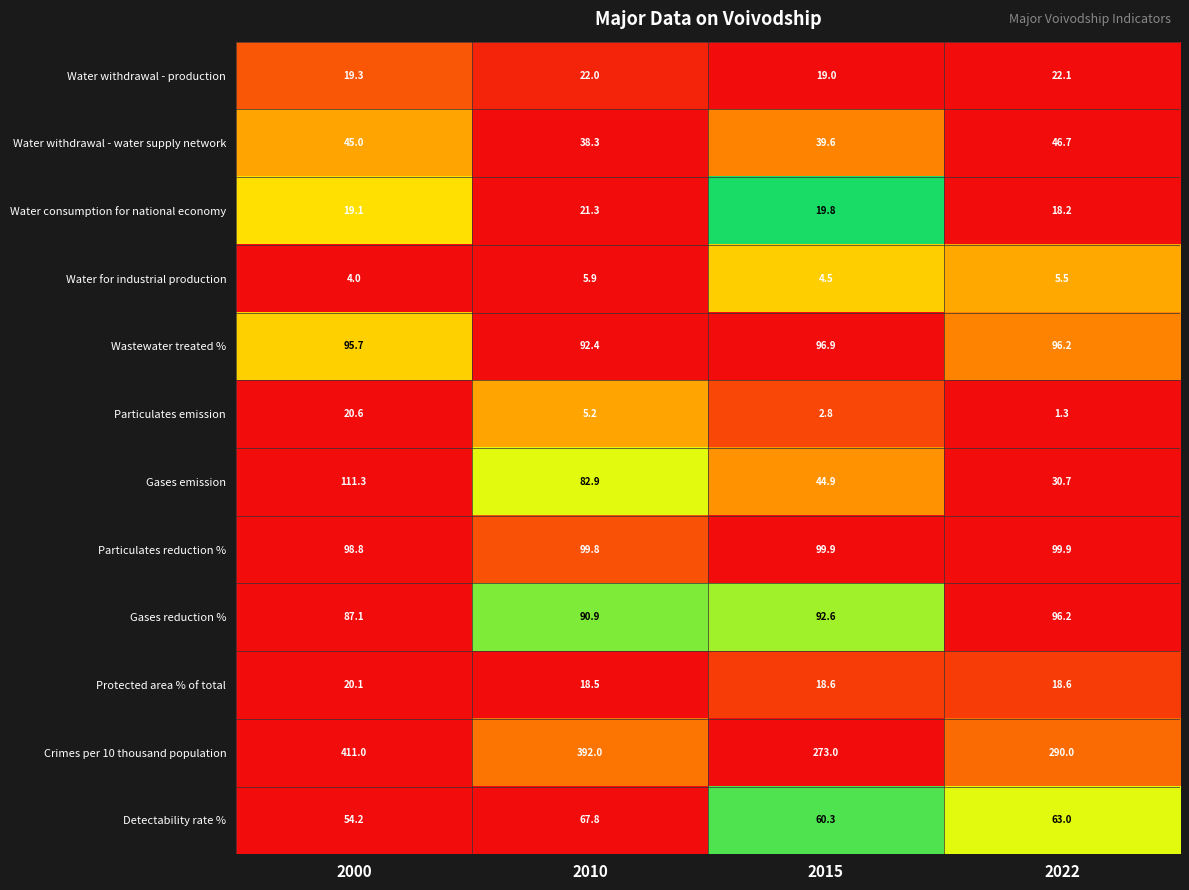

Rank the series by their maximum value, from lowest to highest.

Water for industrial production, Protected area % of total, Particulates emission, Water consumption for national economy, Water withdrawal - production, Water withdrawal - water supply network, Detectability rate %, Gases reduction %, Wastewater treated %, Particulates reduction %, Gases emission, Crimes per 10 thousand population